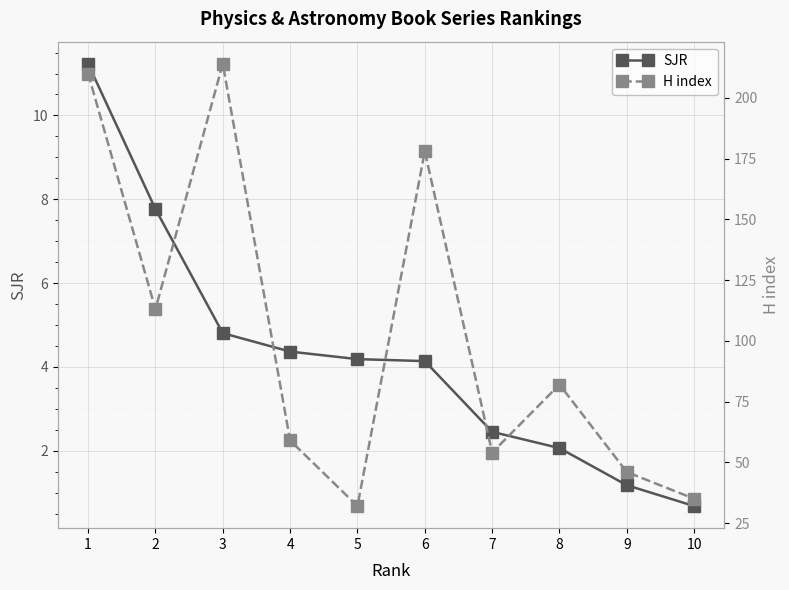

True or false: SJR and H index cross at least once.

False